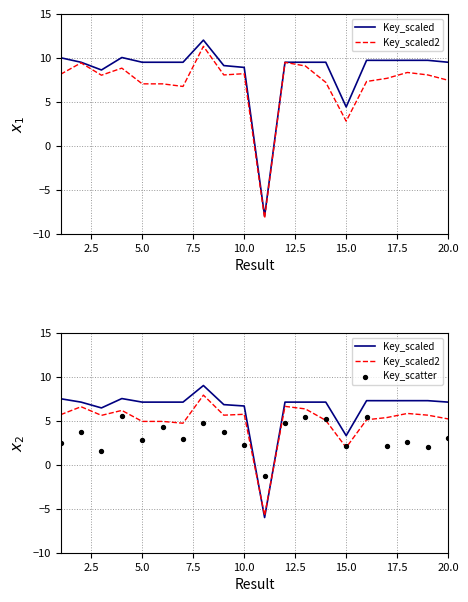

What are all the series names shown in the legend?

Key_scaled, Key_scaled2, Key_scatter